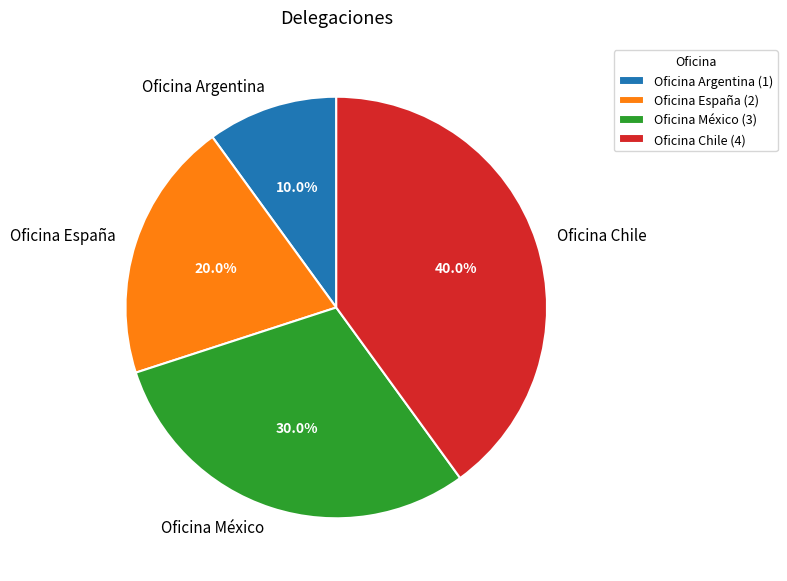

Do Oficina España and Oficina Chile together represent more than half of the pie?

Yes